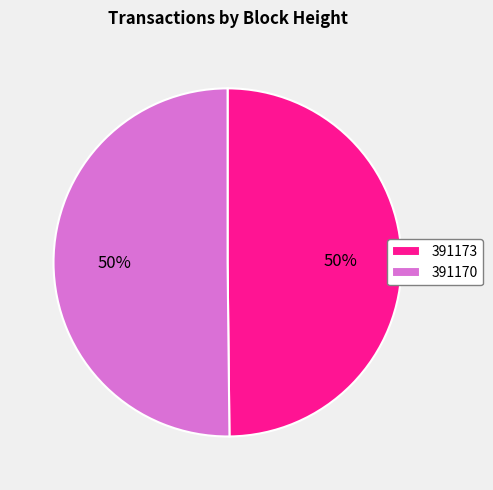

What percentage is the 391173 slice, to the nearest percent?

50%